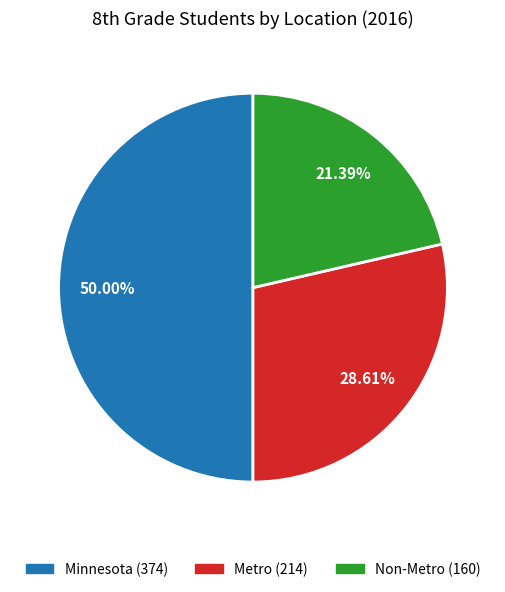

What is the largest slice in the pie chart?

Minnesota